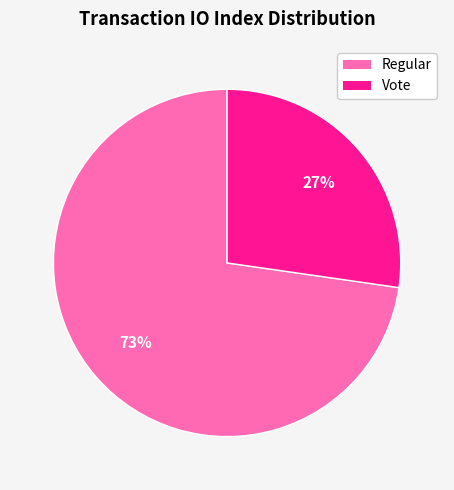

Does any single category account for the majority?

Yes